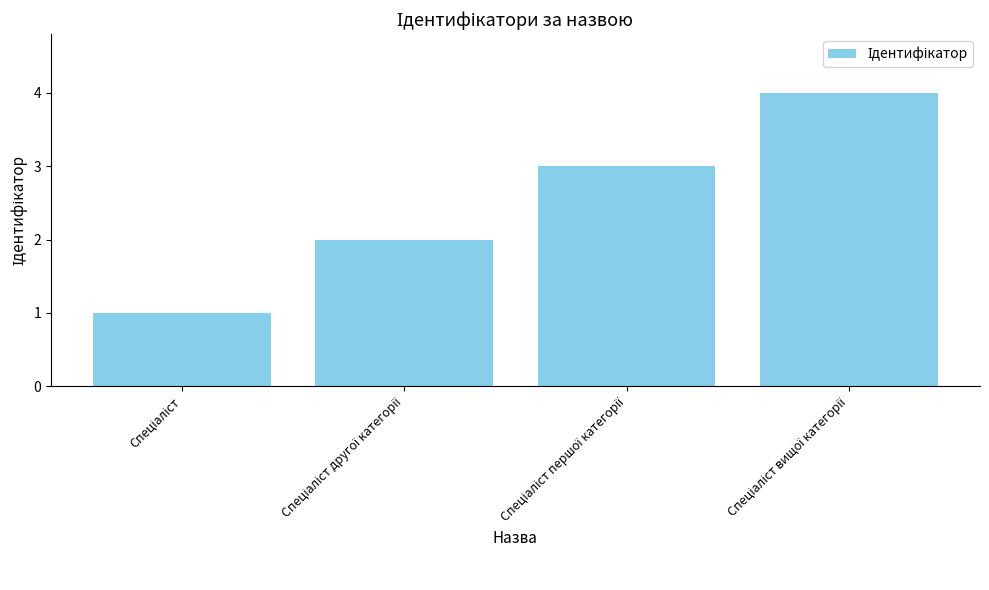

Does the chart contain stacked bars?

No